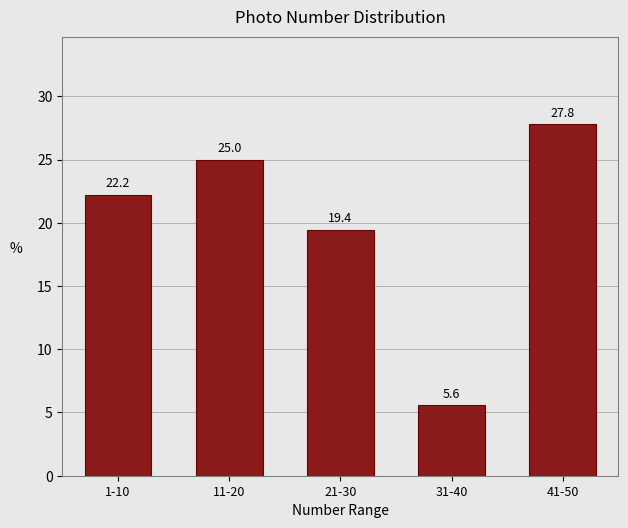

Reading left to right, transcribe all the data shown in this chart.

1-10=22.2	11-20=25.0	21-30=19.4	31-40=5.6	41-50=27.8